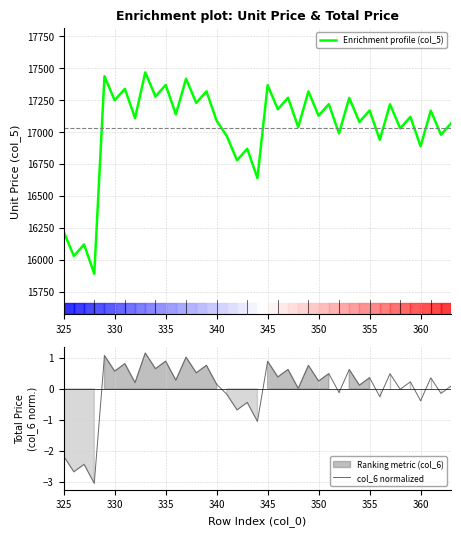

What is the highest value of the Enrichment profile (col_5) series?

17467.8